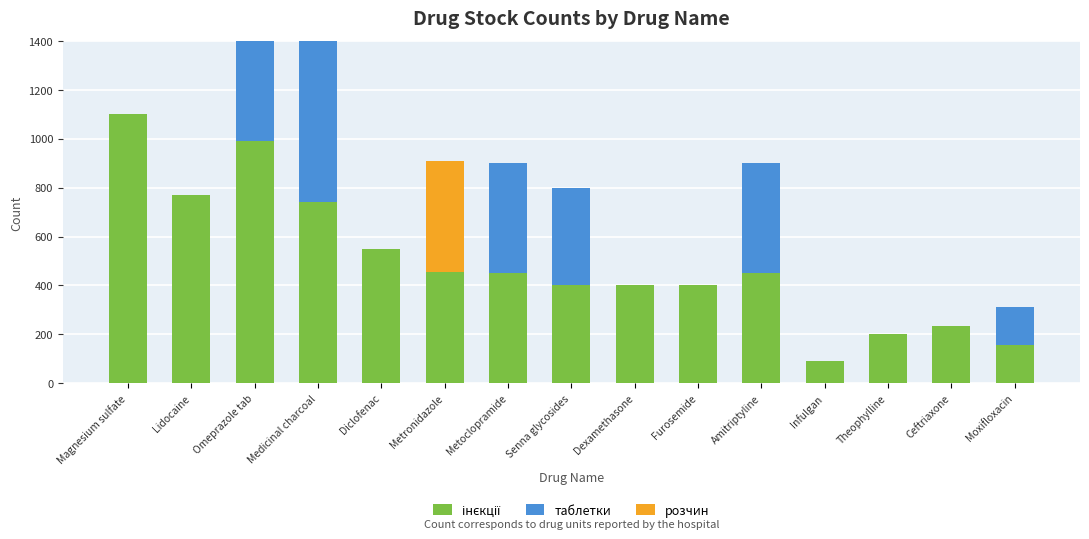

List the series in order of their peak value, highest first.

інєкції, таблетки, розчин